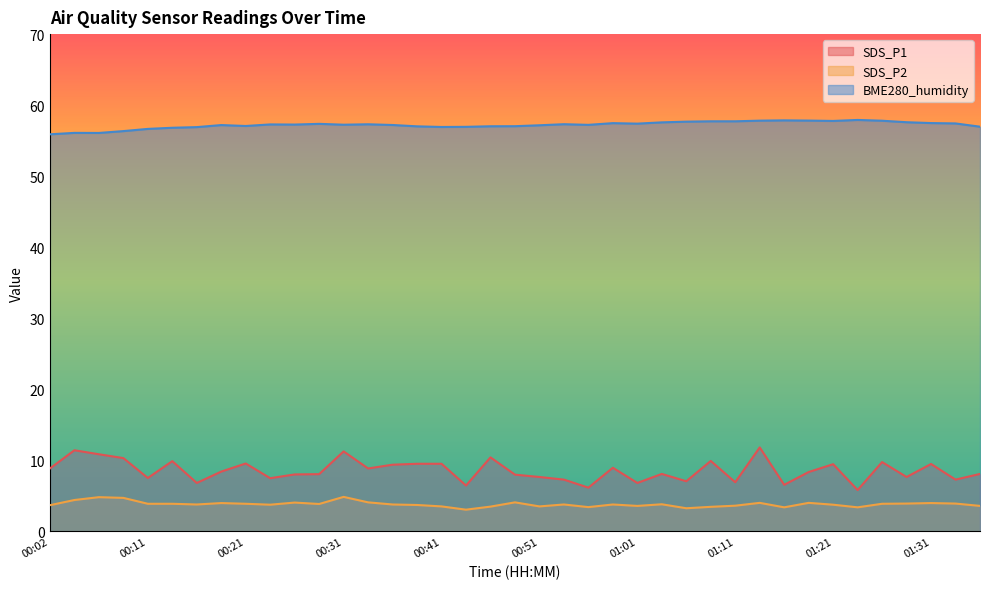

At how many categories does at least one series exceed 32?

39